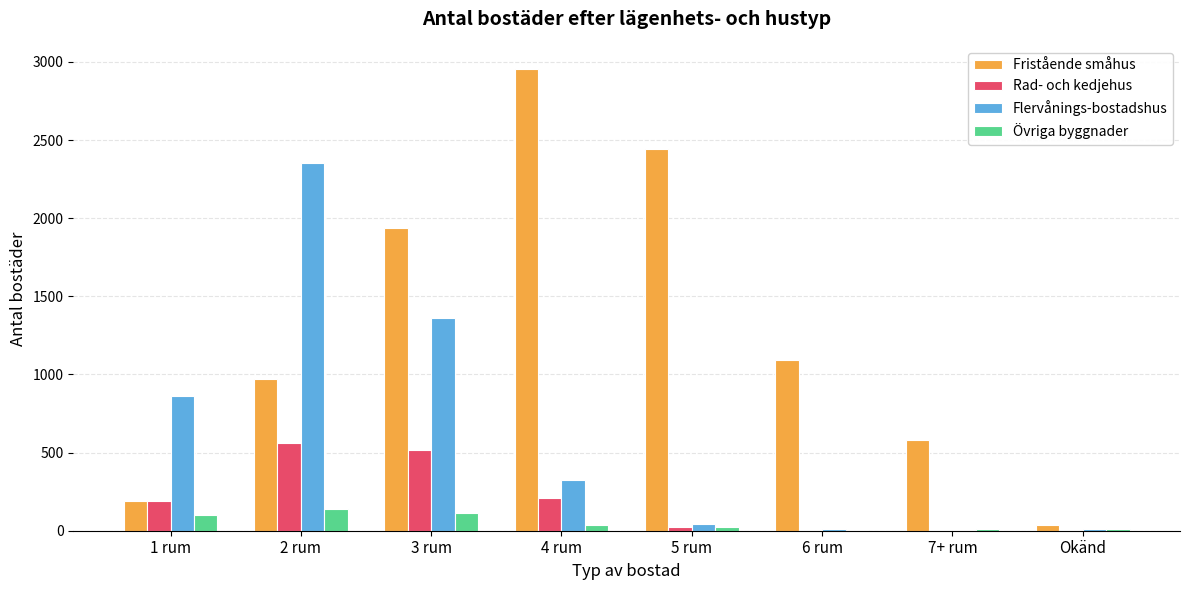

What is the sum of all Övriga byggnader values?

439